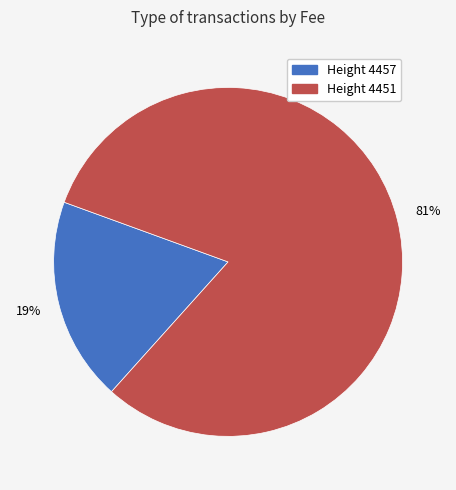

Which has a higher value, Height 4457 or Height 4451?

Height 4451